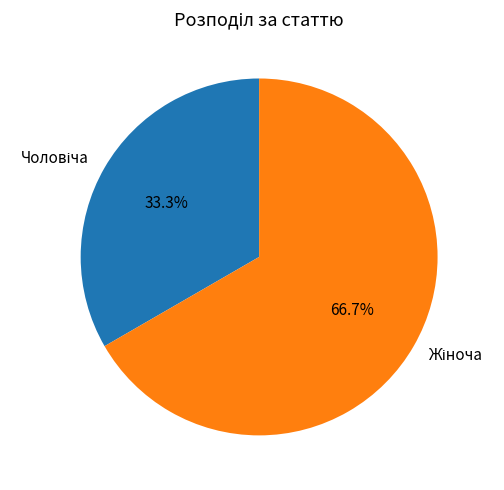

Which category has the smallest portion of the pie?

Чоловіча